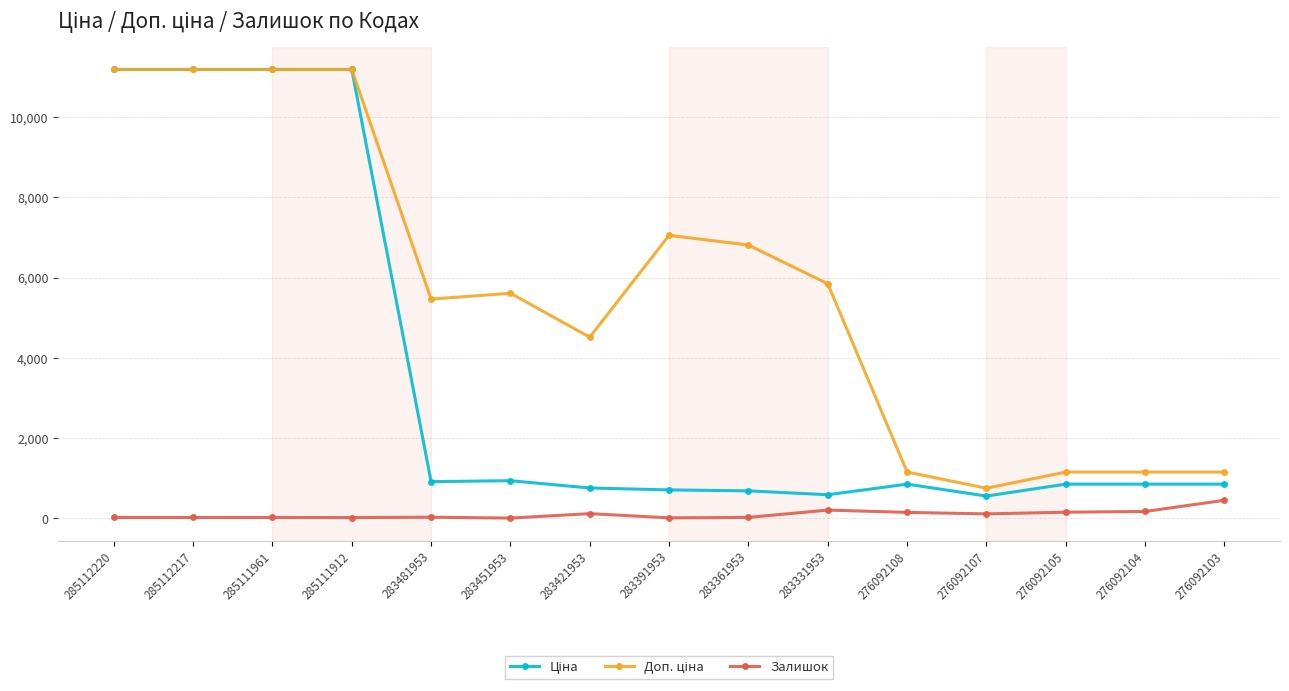

True or false: Залишок has more than 0 interior local peaks.

True